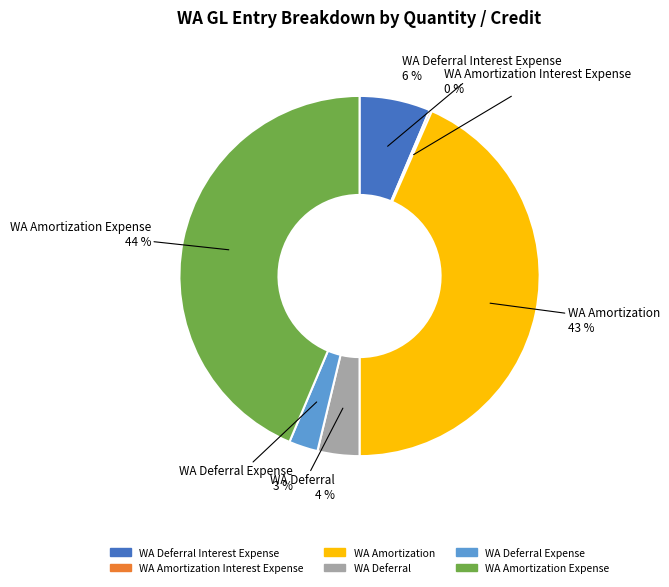

To the nearest percent, what percentage of the pie is WA Deferral Interest Expense?

6%